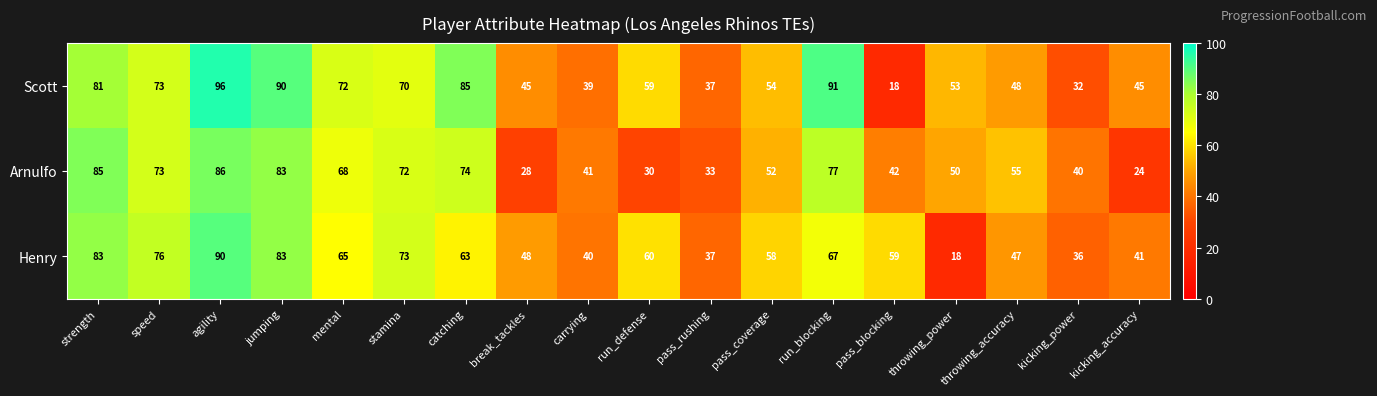

How many values in the Scott series are below 59?

9